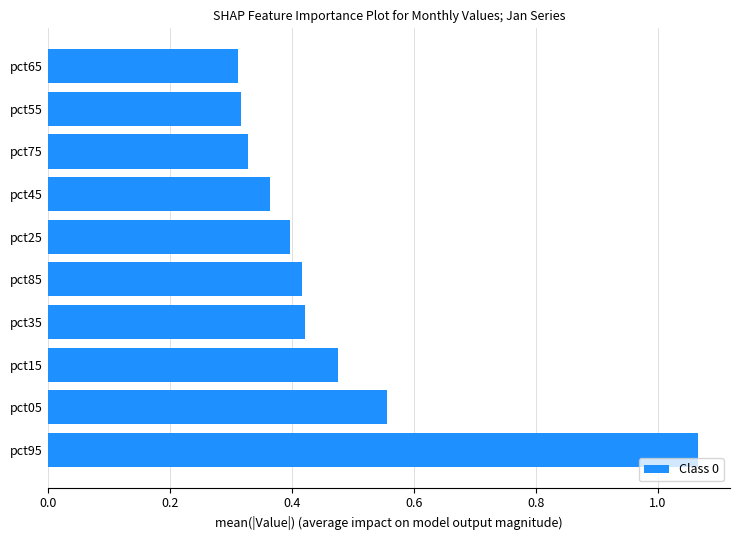

What is the sum of the values at pct75 and pct15?

0.8